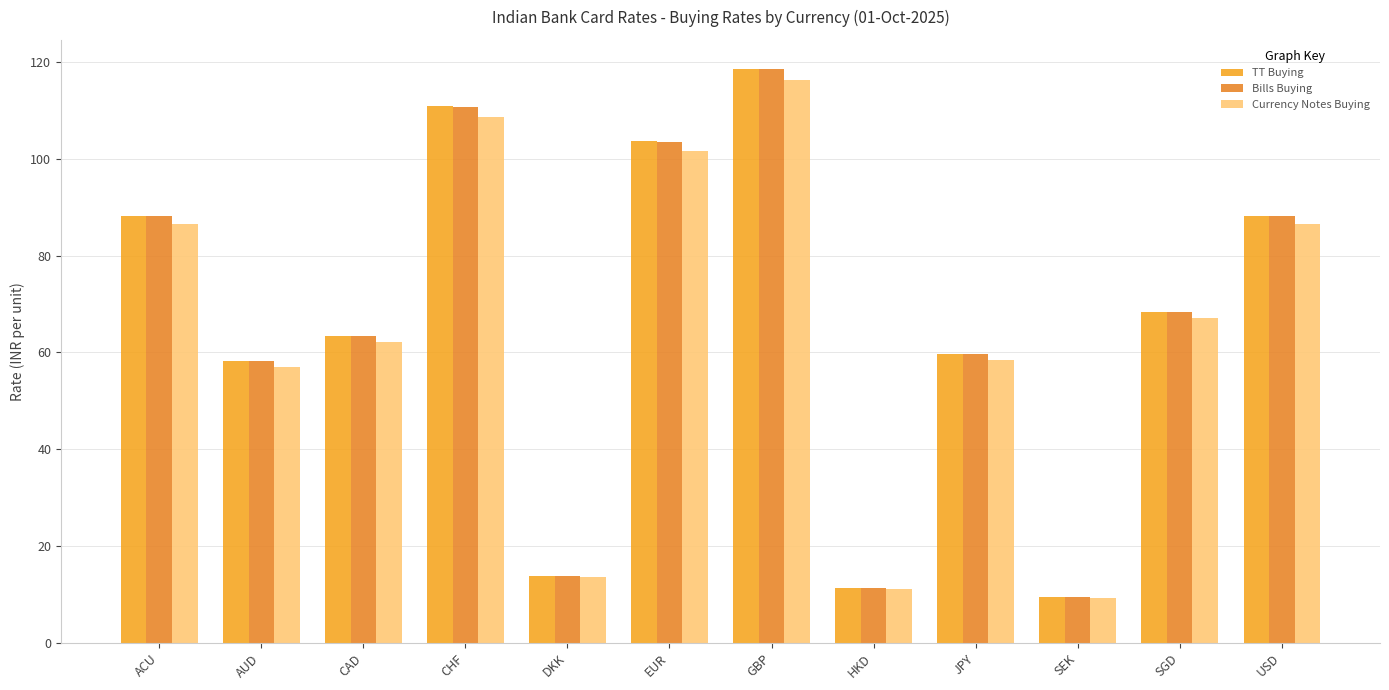

At how many categories does at least one series exceed 11?

11